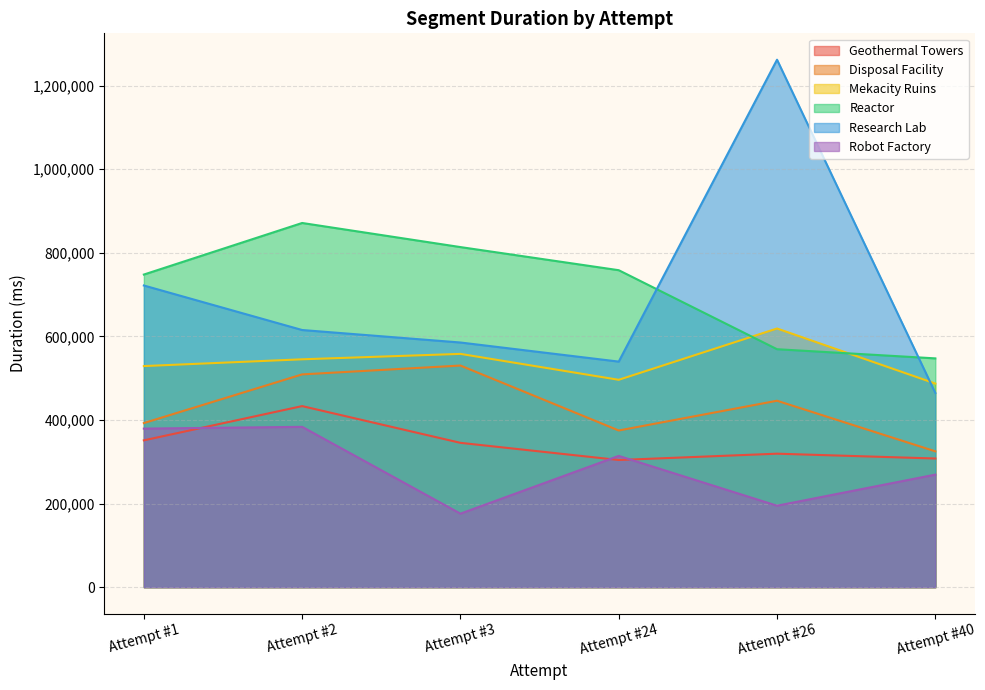

At how many categories does at least one series exceed 516220?

6